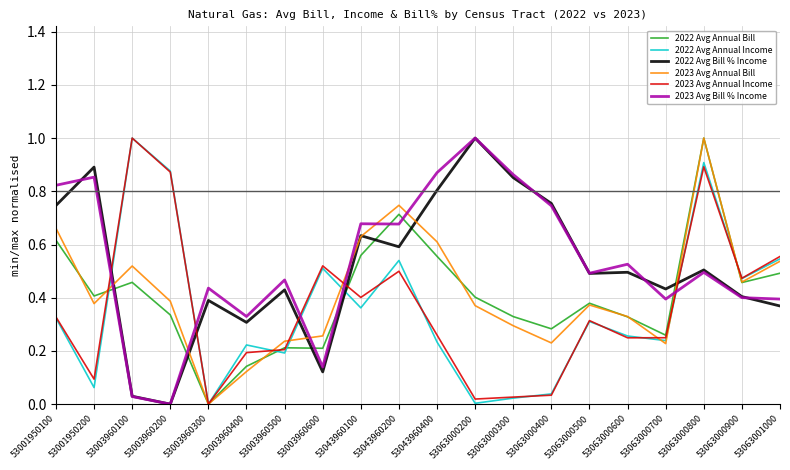

What is the highest value of the 2022 Avg Bill % Income series?

1.0